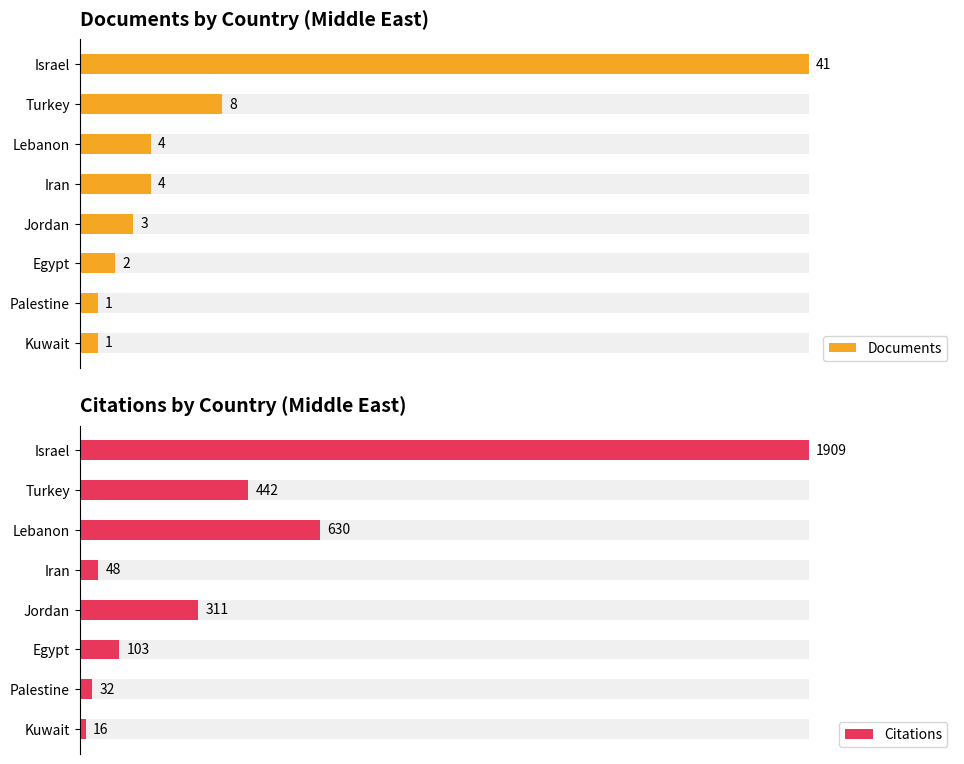

What is the difference between the maximum and minimum values in the Citations series?

1893